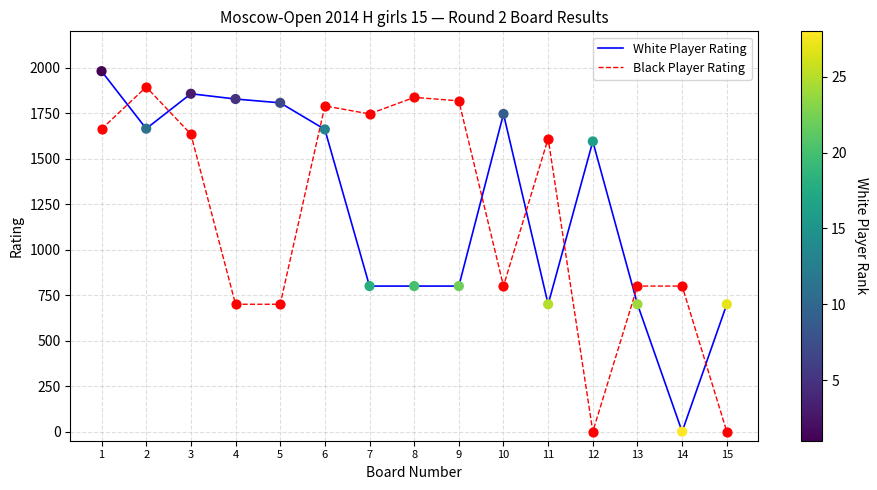

Is the value of Black Player Rating at 15 greater than the value of White Player Rating at 15?

No